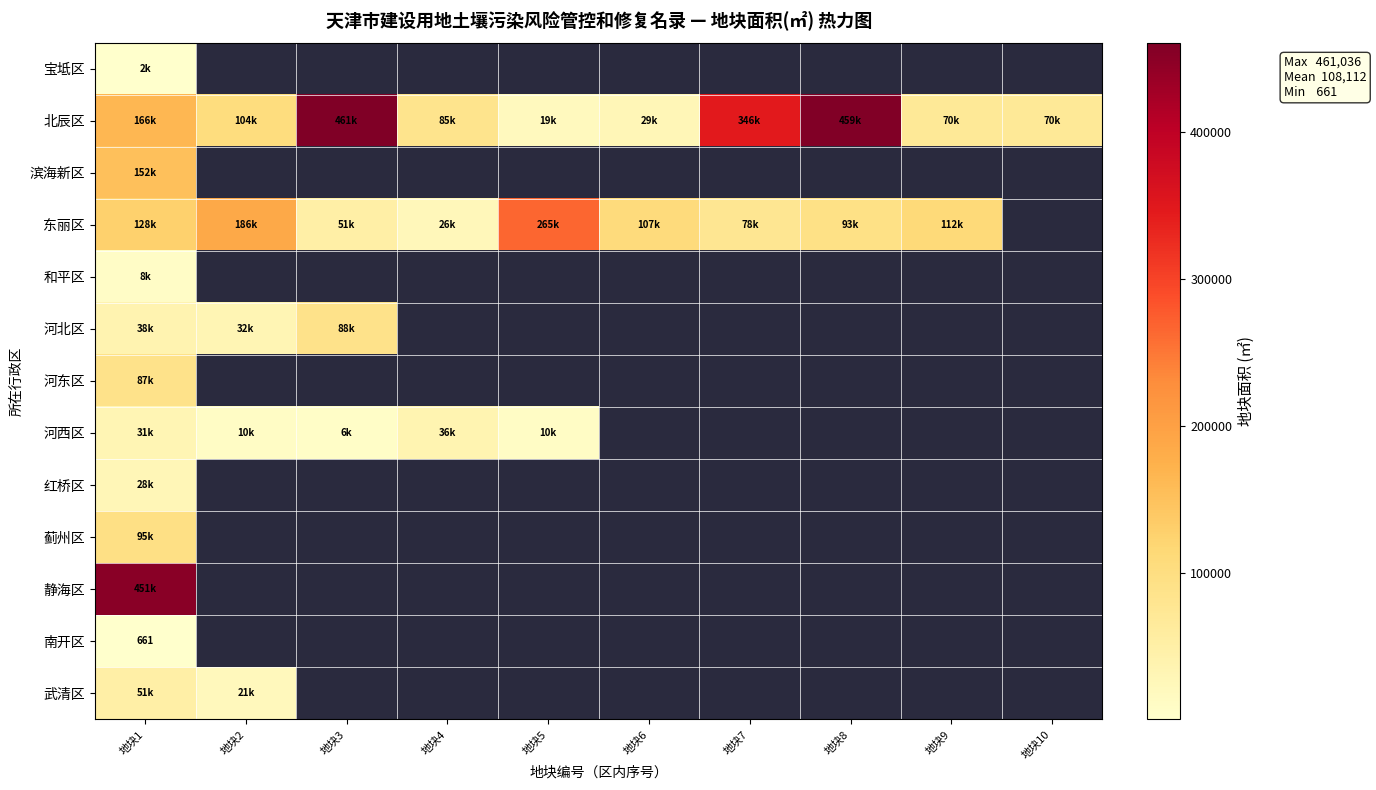

The 静海区 series shows 451491.8 at 地块1. True or false?

True